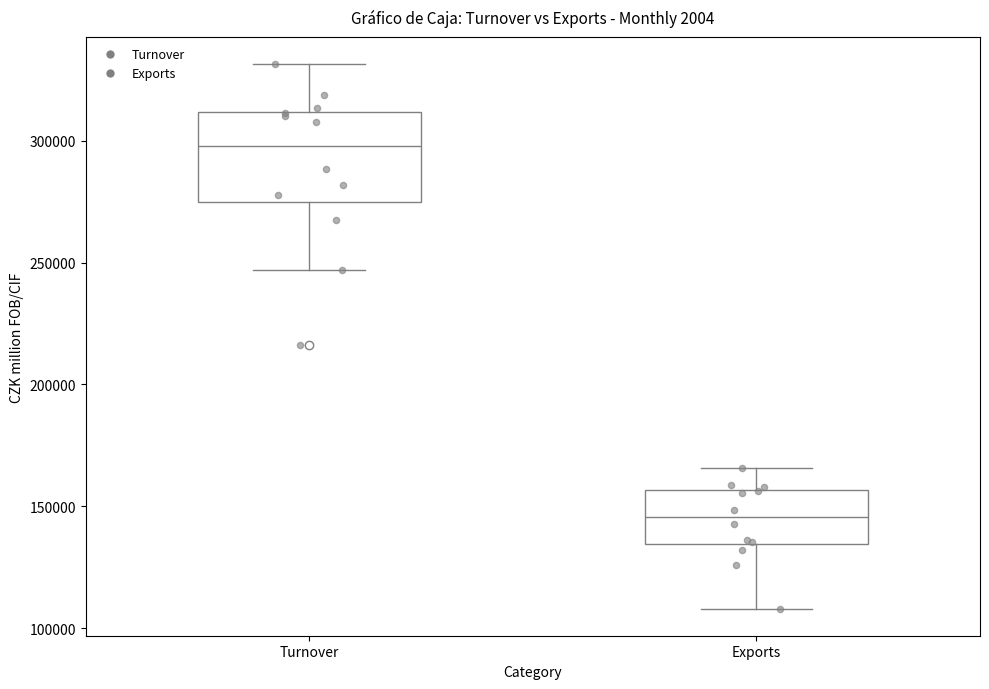

Reading left to right, read every box against the y-axis: the position of its median line, the range the box covers, and the ends of its whiskers. The values are not printed on the chart, so give them approximately, as read against the axis.

Turnover: median 300000, box 275000 to 310000, whiskers 245000 to 330000
Exports: median 145000, box 135000 to 155000, whiskers 110000 to 165000